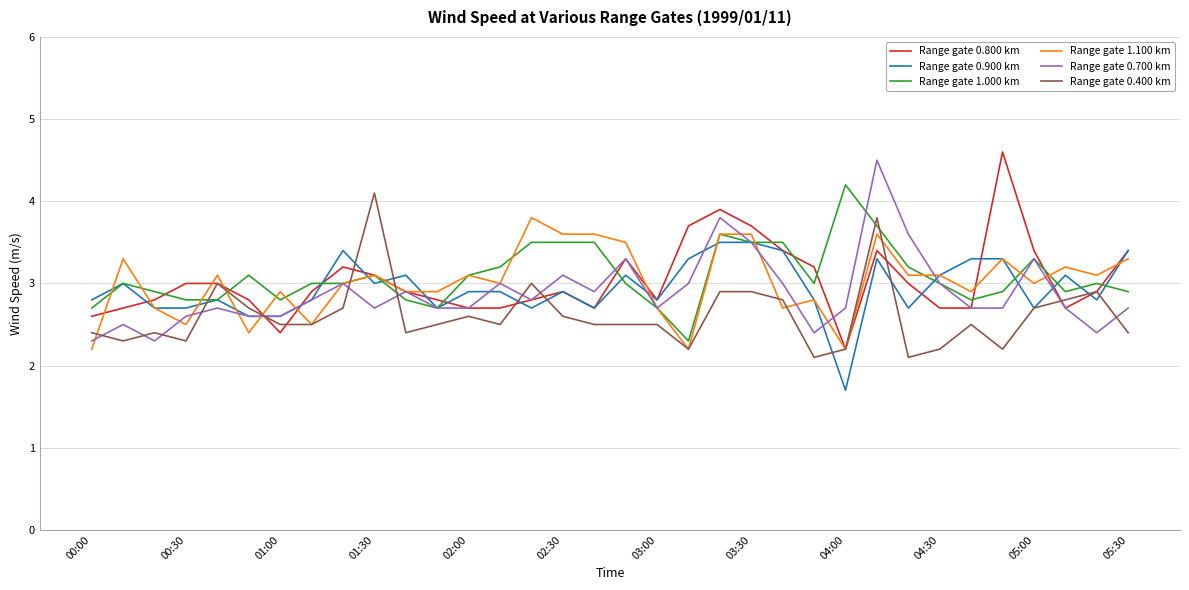

What is the lowest value of the Range gate 1.100 km series?

2.2